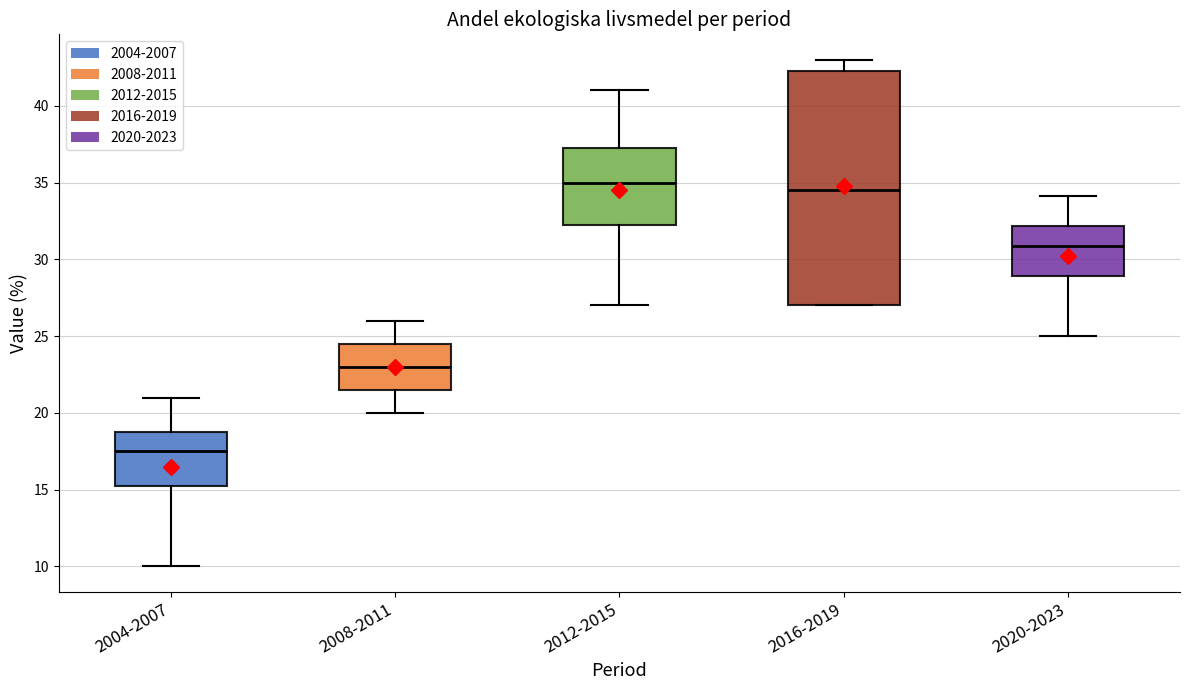

Where does the lower whisker of the box for 2008-2011 end on the y-axis? The values are not printed on the chart, so give them approximately, as read against the axis.

20.0